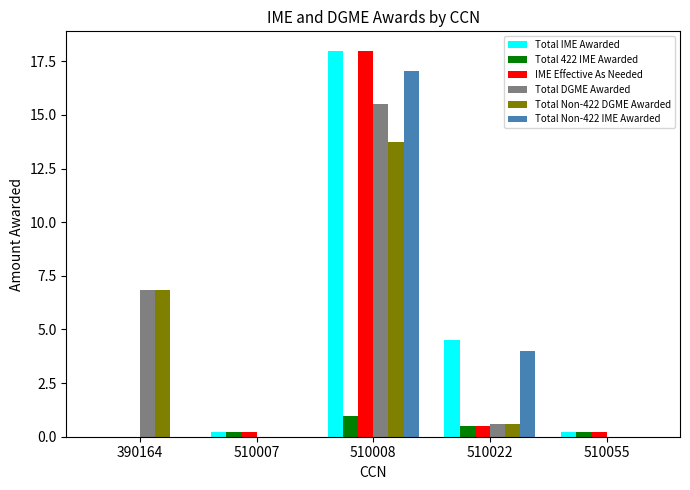

The value of Total 422 IME Awarded at 510007 is 0.2. True or false?

True